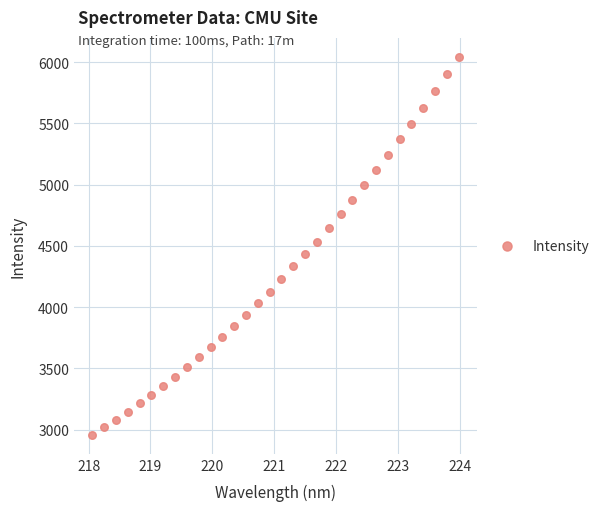

What is the range of Y values (max minus min)?

3084.4